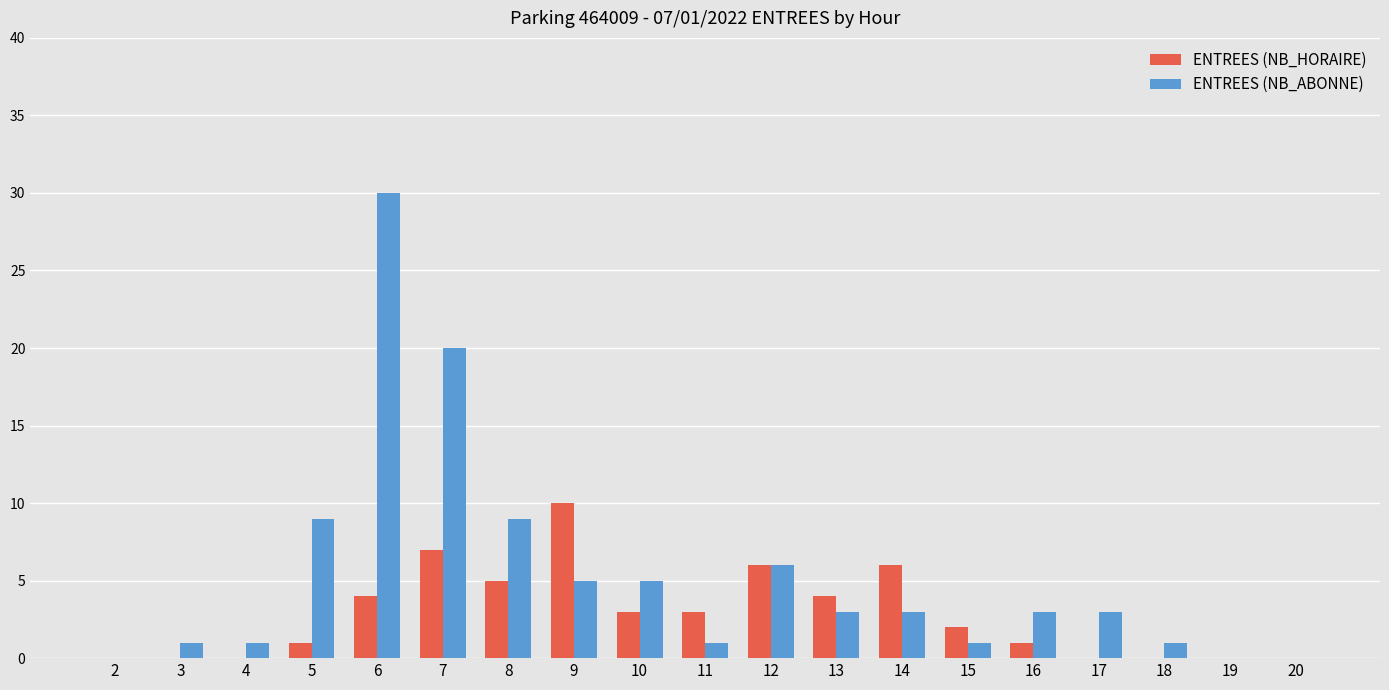

The value of ENTREES (NB_HORAIRE) at 4 is 0. True or false?

True